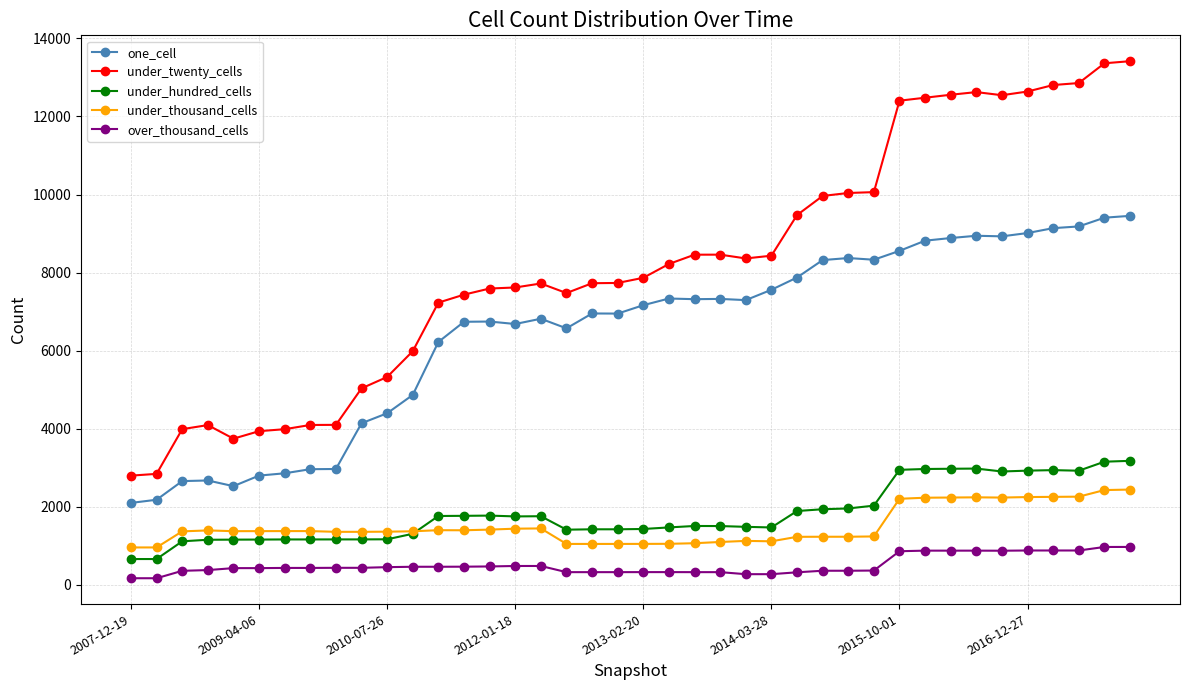

How many data points in under_hundred_cells are less than 1507?

20